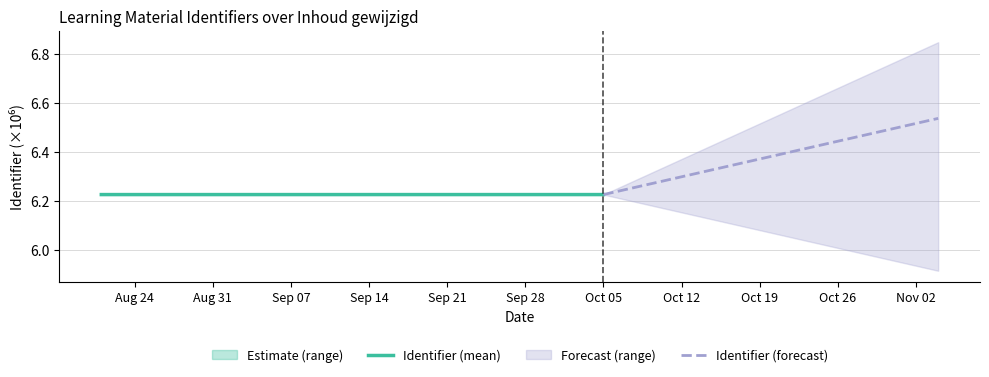

Reading left to right, list all the values displayed in this chart.

Identifier (mean): 6.2	6.2
Identifier (forecast): 6.2	6.5